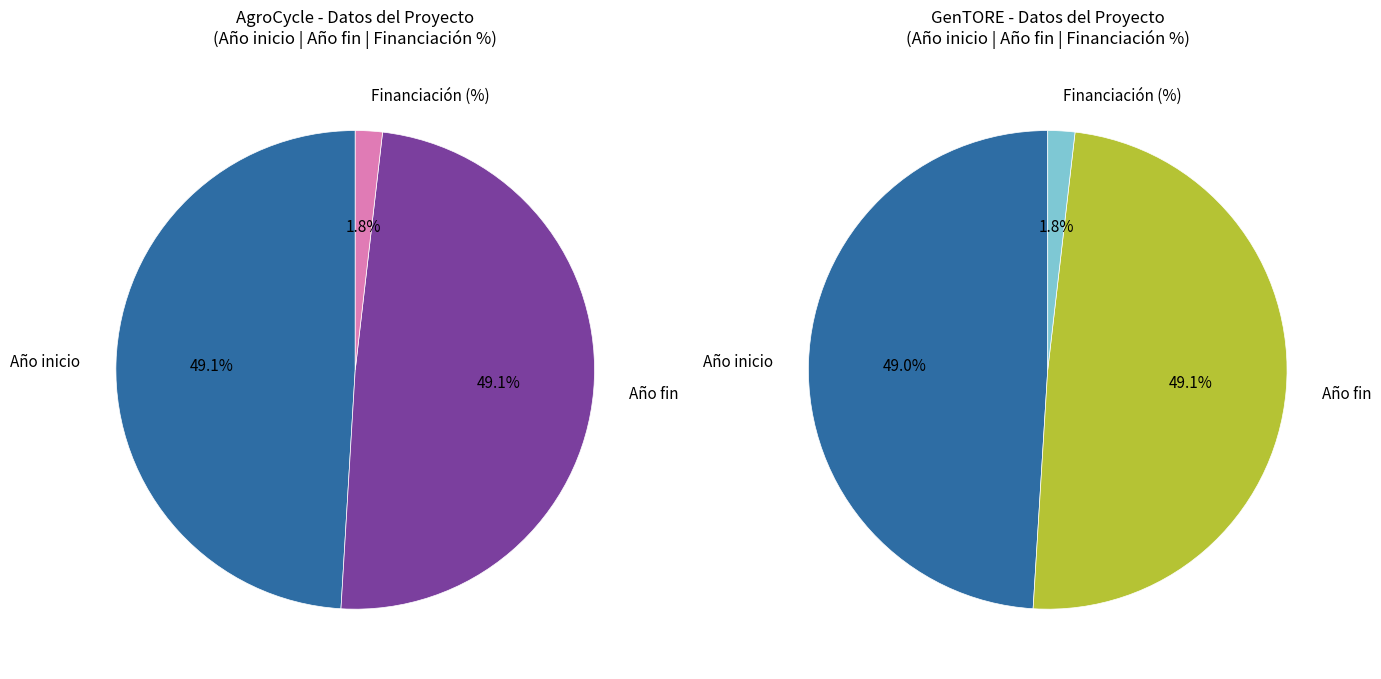

Is it true that AgroCycle (2016) is 58% of the pie?

False